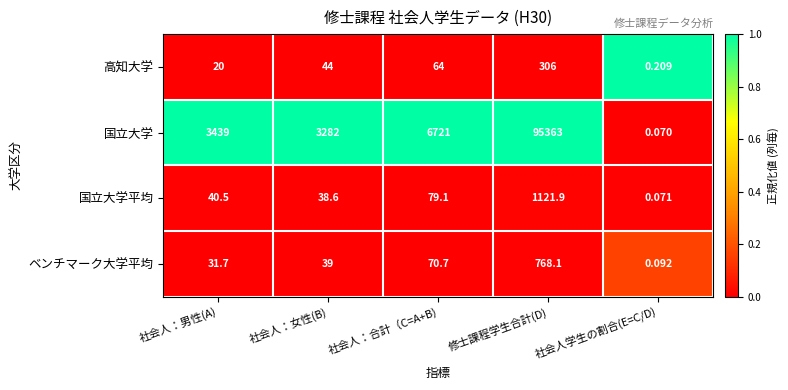

Rank the series by their maximum value, from highest to lowest.

国立大学, 国立大学平均, ベンチマーク大学平均, 高知大学